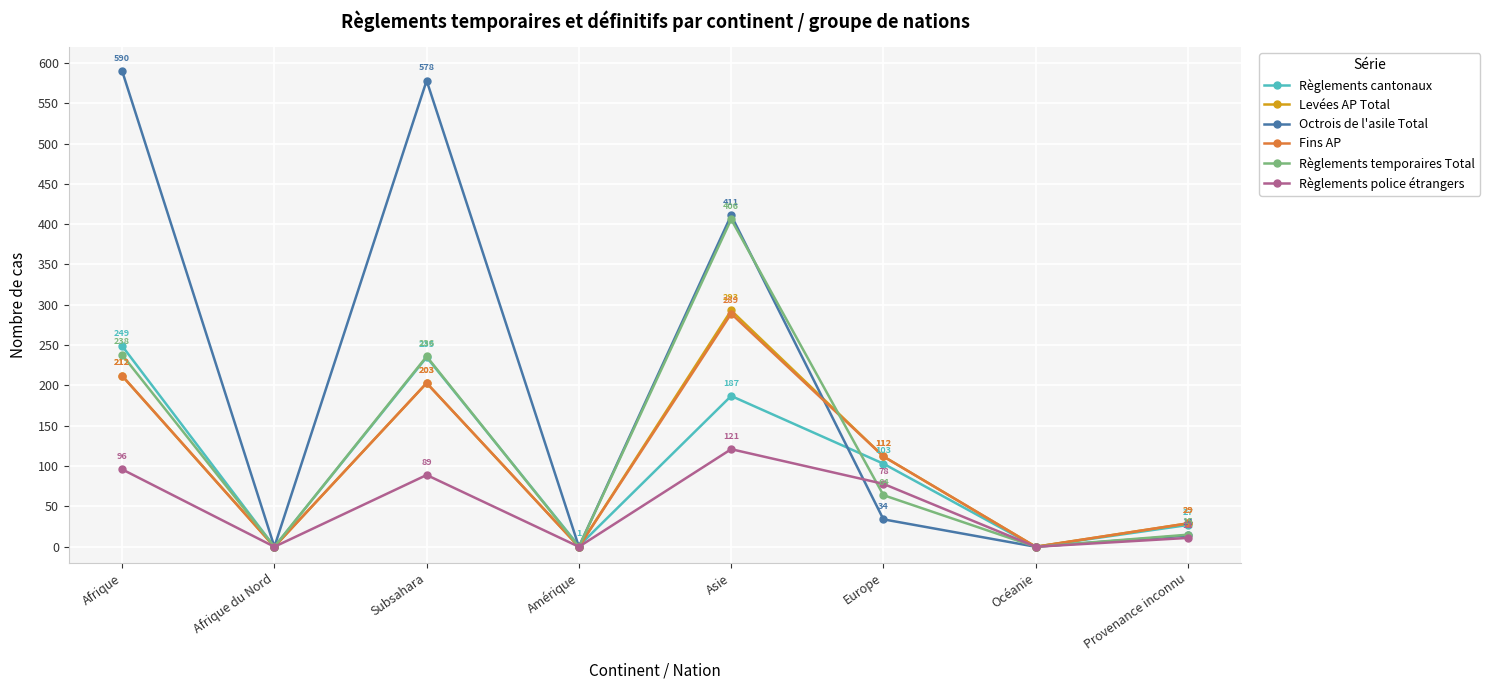

How many interior local peaks does the Règlements cantonaux series have?

2